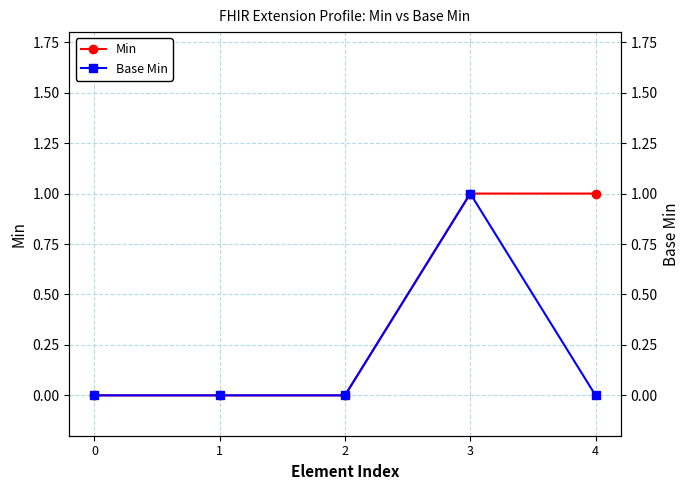

At 0, list the series in order from smallest to largest.

Min, Base Min